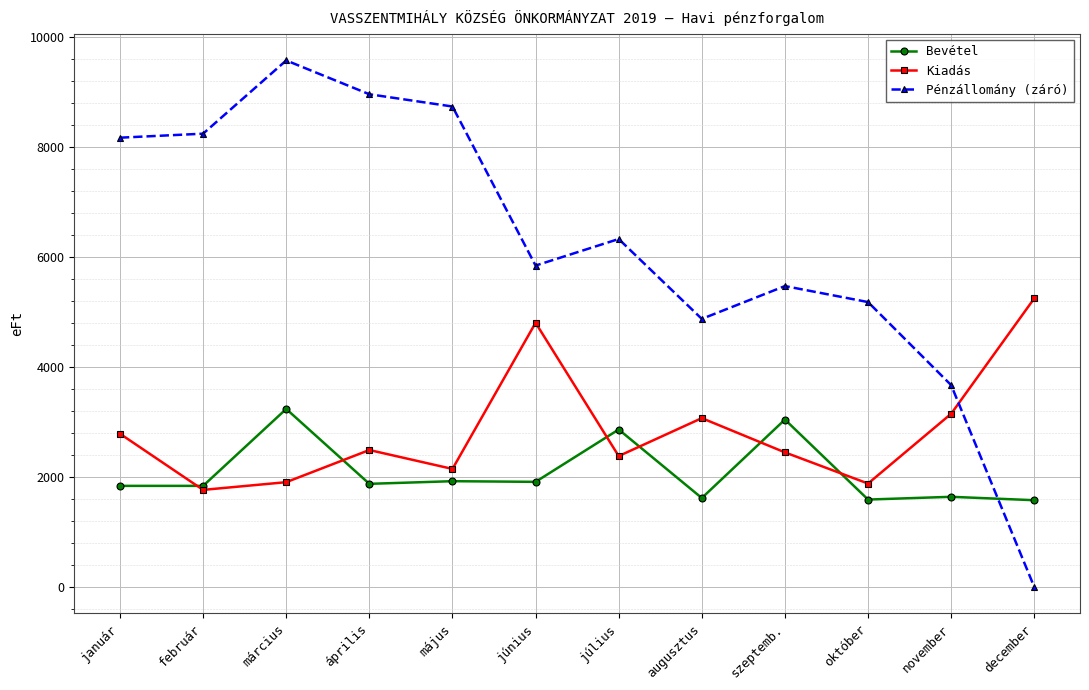

How many categories are shown in the chart?

12